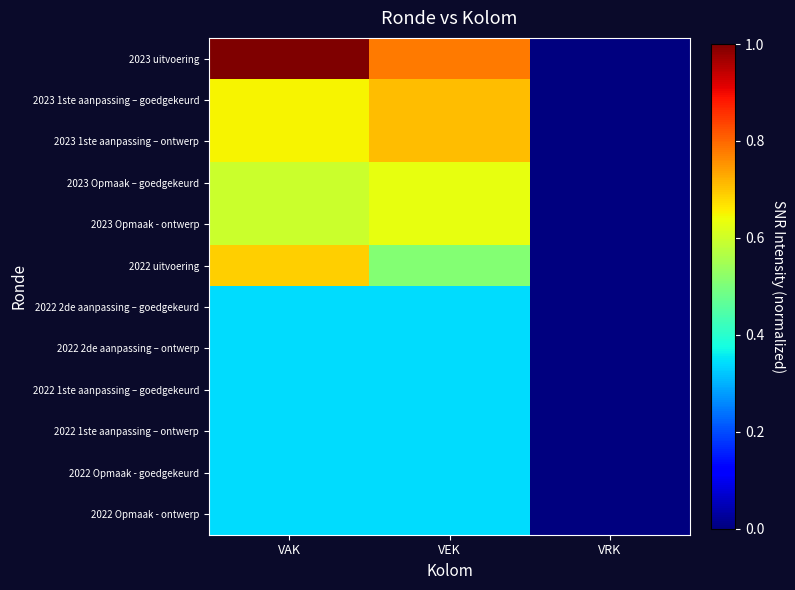

At how many categories does at least one series exceed 0?

2